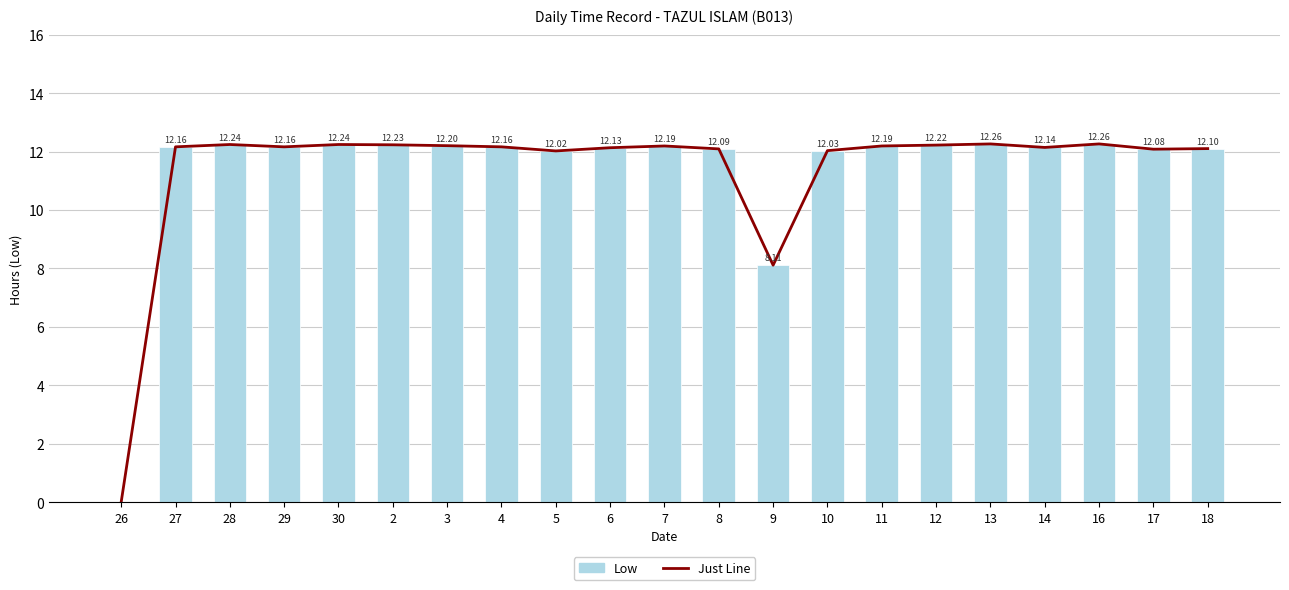

The Just Line series shows 21.1 at 4. True or false?

False